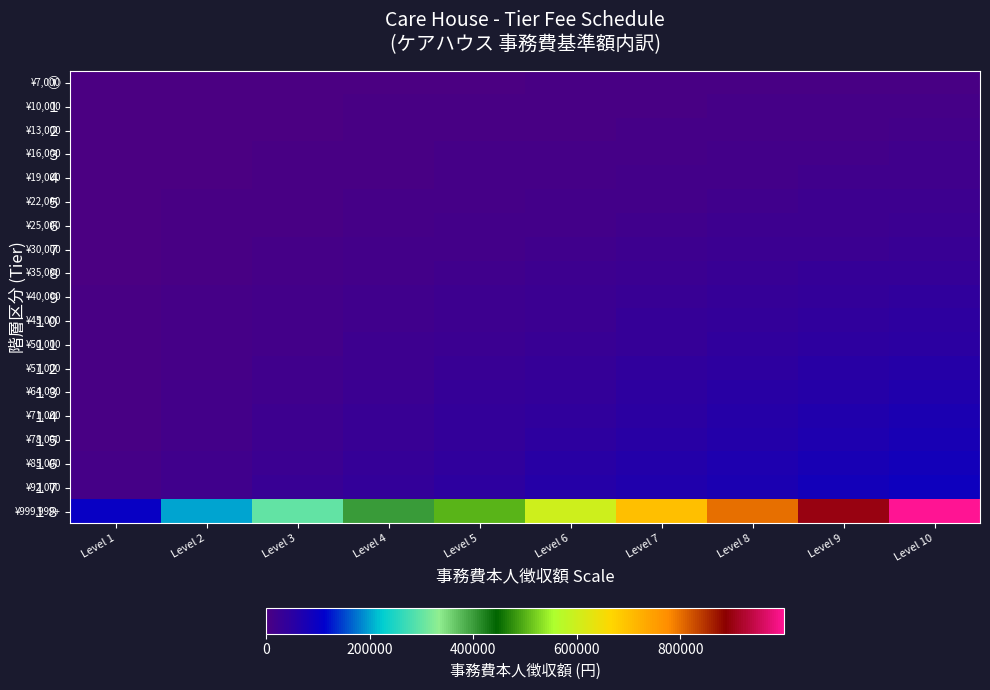

Reading right to left, list all the values displayed in this chart.

①: Level 10=7000.0	Level 9=6300.0	Level 8=5600.0	Level 7=4900.0	Level 6=4200.0	Level 5=3500.0	Level 4=2800.0	Level 3=2100.0	Level 2=1400.0	Level 1=700.0
１: Level 10=10000.0	Level 9=9000.0	Level 8=8000.0	Level 7=7000.0	Level 6=6000.0	Level 5=5000.0	Level 4=4000.0	Level 3=3000.0	Level 2=2000.0	Level 1=1000.0
２: Level 10=13000.0	Level 9=11700.0	Level 8=10400.0	Level 7=9100.0	Level 6=7800.0	Level 5=6500.0	Level 4=5200.0	Level 3=3900.0	Level 2=2600.0	Level 1=1300.0
３: Level 10=16000.0	Level 9=14400.0	Level 8=12800.0	Level 7=11200.0	Level 6=9600.0	Level 5=8000.0	Level 4=6400.0	Level 3=4800.0	Level 2=3200.0	Level 1=1600.0
４: Level 10=19000.0	Level 9=17100.0	Level 8=15200.0	Level 7=13300.0	Level 6=11400.0	Level 5=9500.0	Level 4=7600.0	Level 3=5700.0	Level 2=3800.0	Level 1=1900.0
５: Level 10=22000.0	Level 9=19800.0	Level 8=17600.0	Level 7=15400.0	Level 6=13200.0	Level 5=11000.0	Level 4=8800.0	Level 3=6600.0	Level 2=4400.0	Level 1=2200.0
６: Level 10=25000.0	Level 9=22500.0	Level 8=20000.0	Level 7=17500.0	Level 6=15000.0	Level 5=12500.0	Level 4=10000.0	Level 3=7500.0	Level 2=5000.0	Level 1=2500.0
７: Level 10=30000.0	Level 9=27000.0	Level 8=24000.0	Level 7=21000.0	Level 6=18000.0	Level 5=15000.0	Level 4=12000.0	Level 3=9000.0	Level 2=6000.0	Level 1=3000.0
８: Level 10=35000.0	Level 9=31500.0	Level 8=28000.0	Level 7=24500.0	Level 6=21000.0	Level 5=17500.0	Level 4=14000.0	Level 3=10500.0	Level 2=7000.0	Level 1=3500.0
９: Level 10=40000.0	Level 9=36000.0	Level 8=32000.0	Level 7=28000.0	Level 6=24000.0	Level 5=20000.0	Level 4=16000.0	Level 3=12000.0	Level 2=8000.0	Level 1=4000.0
１０: Level 10=45000.0	Level 9=40500.0	Level 8=36000.0	Level 7=31500.0	Level 6=27000.0	Level 5=22500.0	Level 4=18000.0	Level 3=13500.0	Level 2=9000.0	Level 1=4500.0
１１: Level 10=50000.0	Level 9=45000.0	Level 8=40000.0	Level 7=35000.0	Level 6=30000.0	Level 5=25000.0	Level 4=20000.0	Level 3=15000.0	Level 2=10000.0	Level 1=5000.0
１２: Level 10=57000.0	Level 9=51300.0	Level 8=45600.0	Level 7=39900.0	Level 6=34200.0	Level 5=28500.0	Level 4=22800.0	Level 3=17100.0	Level 2=11400.0	Level 1=5700.0
１３: Level 10=64000.0	Level 9=57600.0	Level 8=51200.0	Level 7=44800.0	Level 6=38400.0	Level 5=32000.0	Level 4=25600.0	Level 3=19200.0	Level 2=12800.0	Level 1=6400.0
１４: Level 10=71000.0	Level 9=63900.0	Level 8=56800.0	Level 7=49700.0	Level 6=42600.0	Level 5=35500.0	Level 4=28400.0	Level 3=21300.0	Level 2=14200.0	Level 1=7100.0
１５: Level 10=78000.0	Level 9=70200.0	Level 8=62400.0	Level 7=54600.0	Level 6=46800.0	Level 5=39000.0	Level 4=31200.0	Level 3=23400.0	Level 2=15600.0	Level 1=7800.0
１６: Level 10=85000.0	Level 9=76500.0	Level 8=68000.0	Level 7=59500.0	Level 6=51000.0	Level 5=42500.0	Level 4=34000.0	Level 3=25500.0	Level 2=17000.0	Level 1=8500.0
１７: Level 10=92000.0	Level 9=82800.0	Level 8=73600.0	Level 7=64400.0	Level 6=55200.0	Level 5=46000.0	Level 4=36800.0	Level 3=27600.0	Level 2=18400.0	Level 1=9200.0
１８: Level 10=999999.0	Level 9=899999.1	Level 8=799999.2	Level 7=699999.3	Level 6=599999.4	Level 5=499999.5	Level 4=399999.6	Level 3=299999.7	Level 2=199999.8	Level 1=99999.9